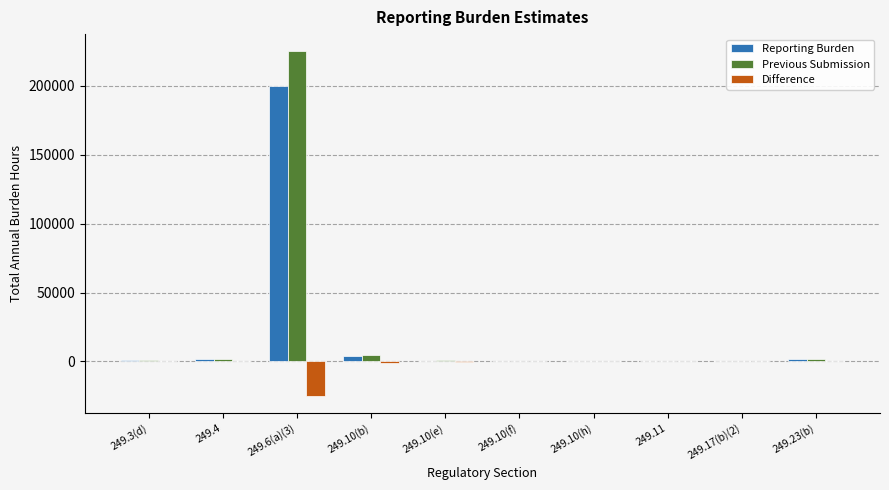

Is it true that Reporting Burden equals 1040.0 at 249.3(d)?

True